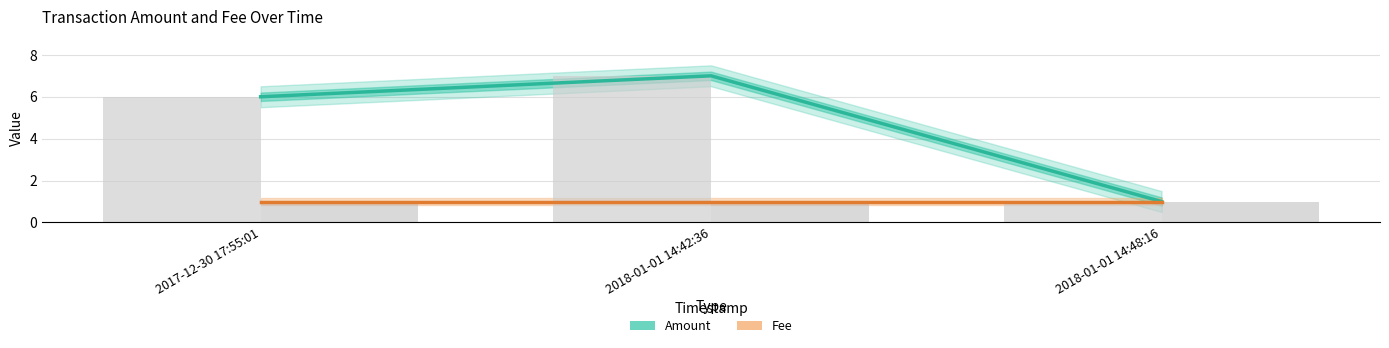

What is the total value across all series at 2018-01-01 14:42:36?

8